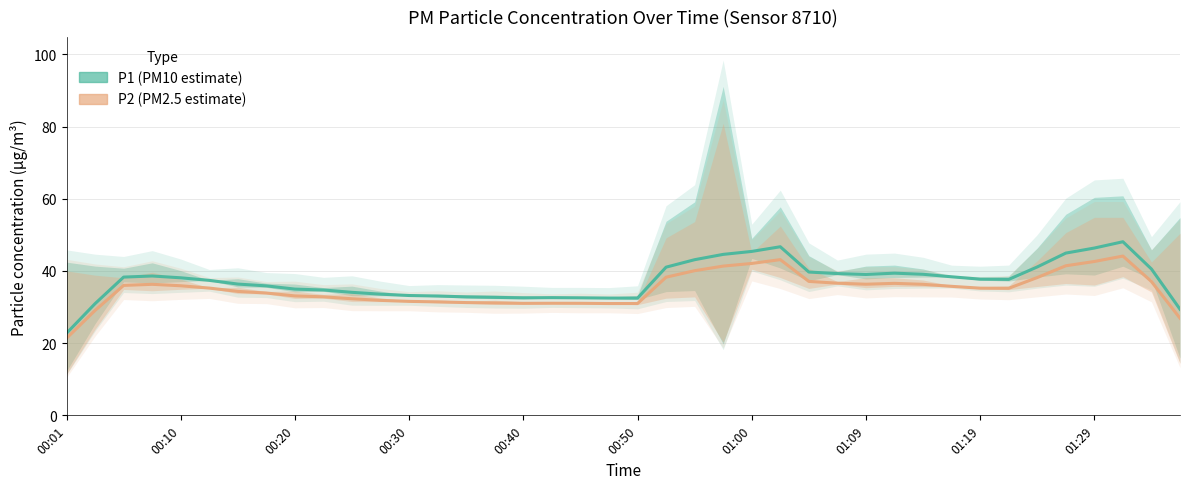

True or false: P1 (PM10 estimate) and P2 (PM2.5 estimate) cross at least once.

False